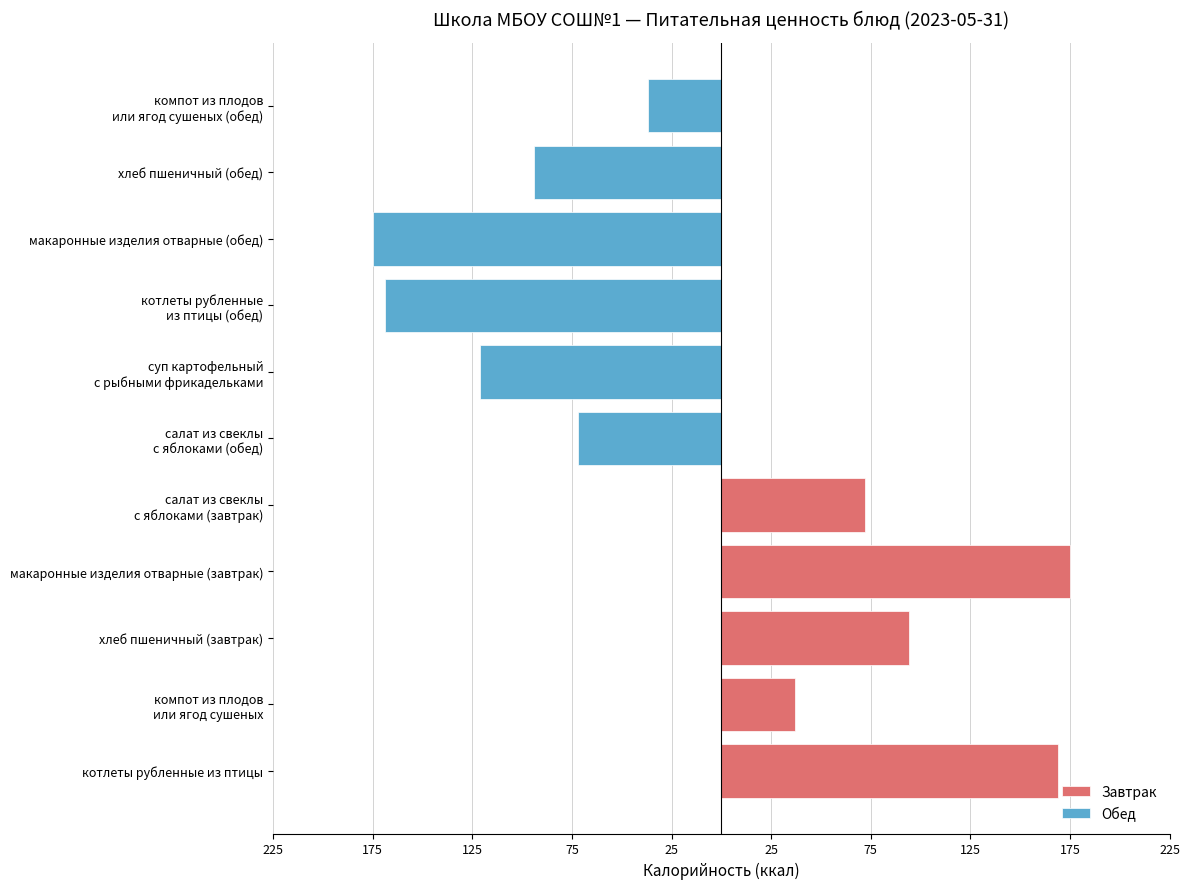

Reading left to right, extract all data points from this chart.

Завтрак: 169	37	94	175	72	0	0	0	0	0	0
Обед: 0	0	0	0	0	-72	-121	-169	-175	-94	-37